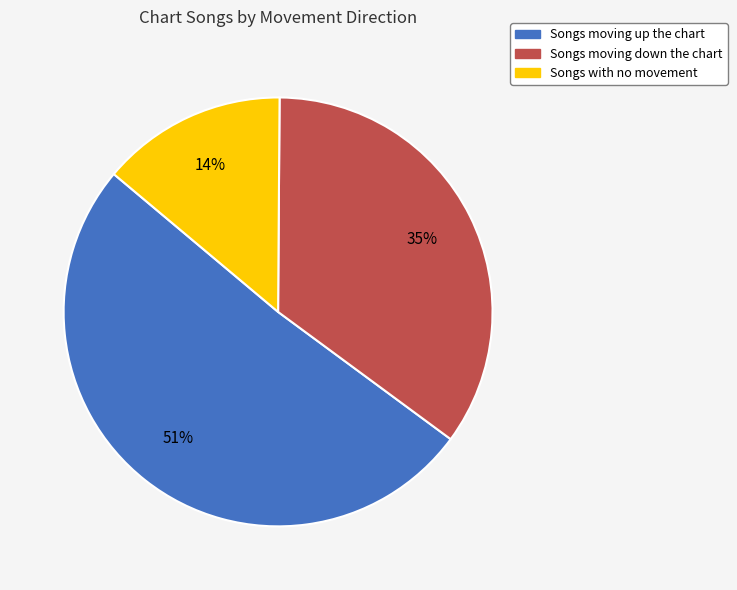

To the nearest percent, what is the average slice percentage?

33%